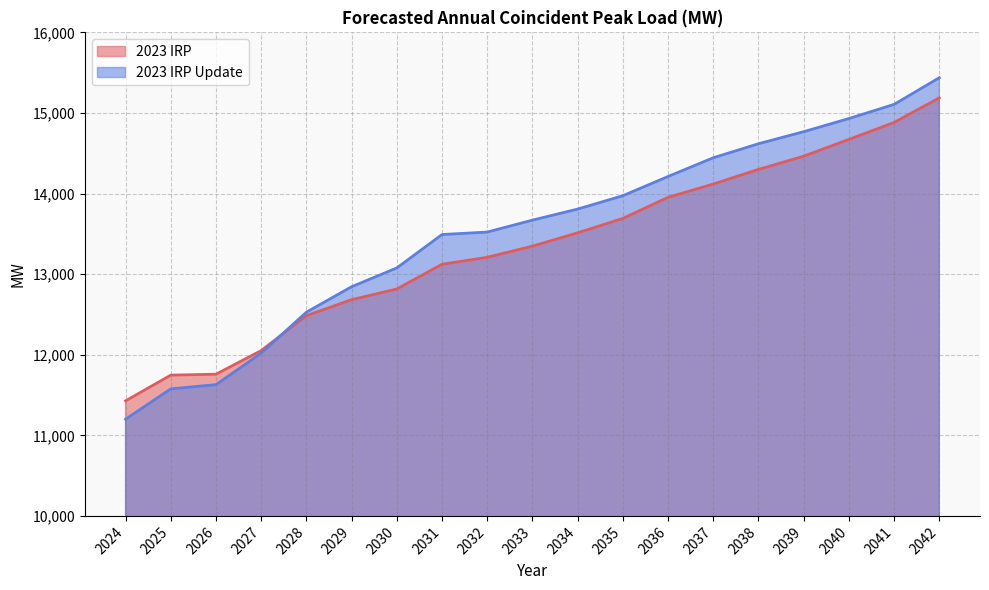

The 2023 IRP Update series shows 24980.3 at 2038. True or false?

False